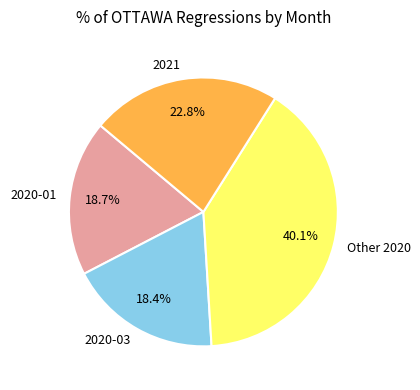

What percentage is NOT represented by 2020-03?

81.6%